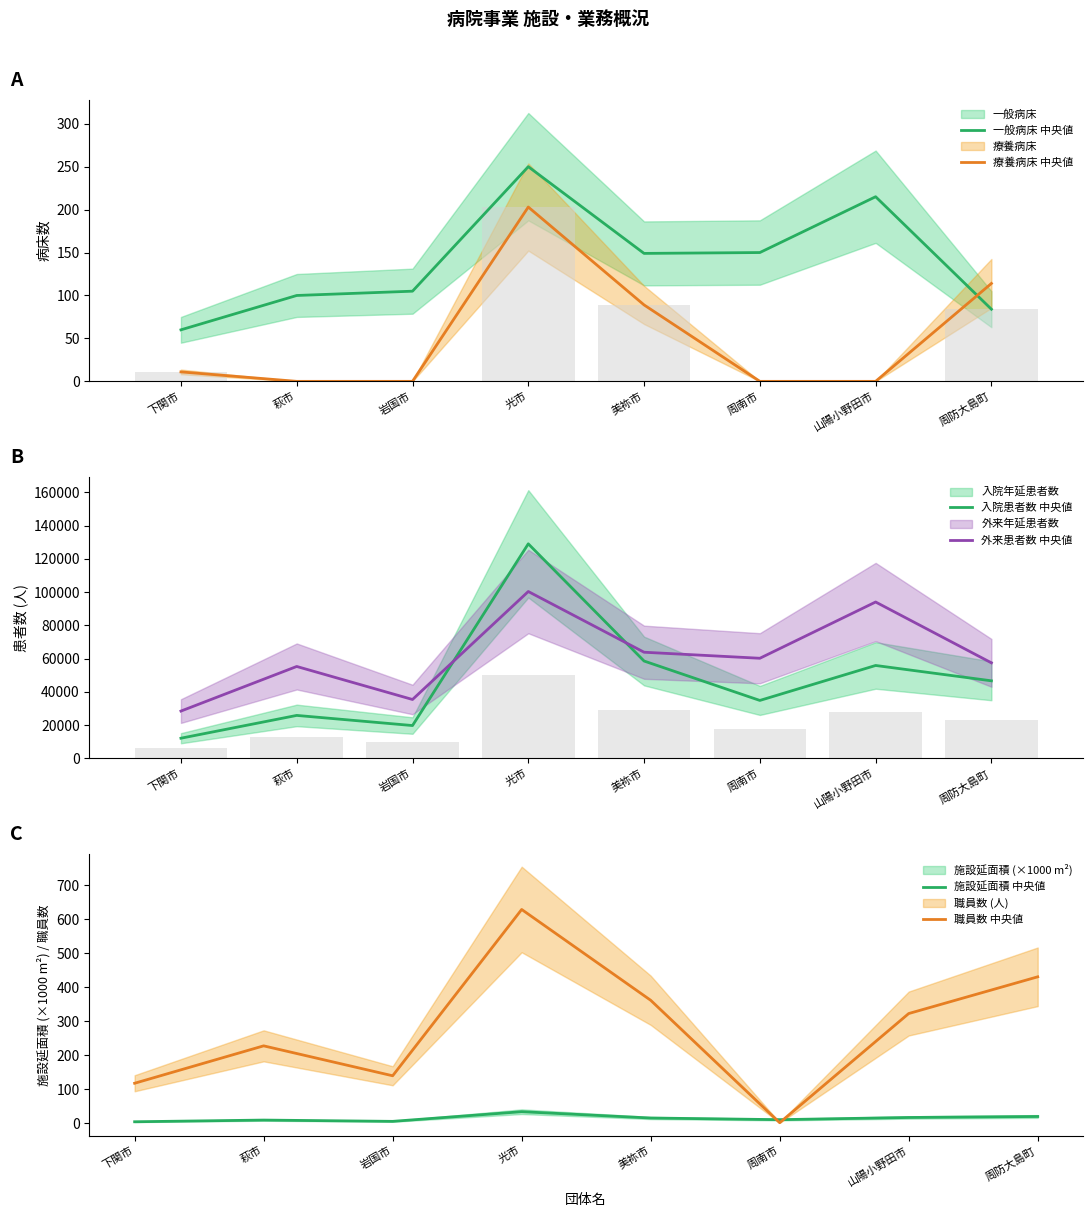

Which series changed the most between 萩市 and 岩国市?

外来患者数 中央値